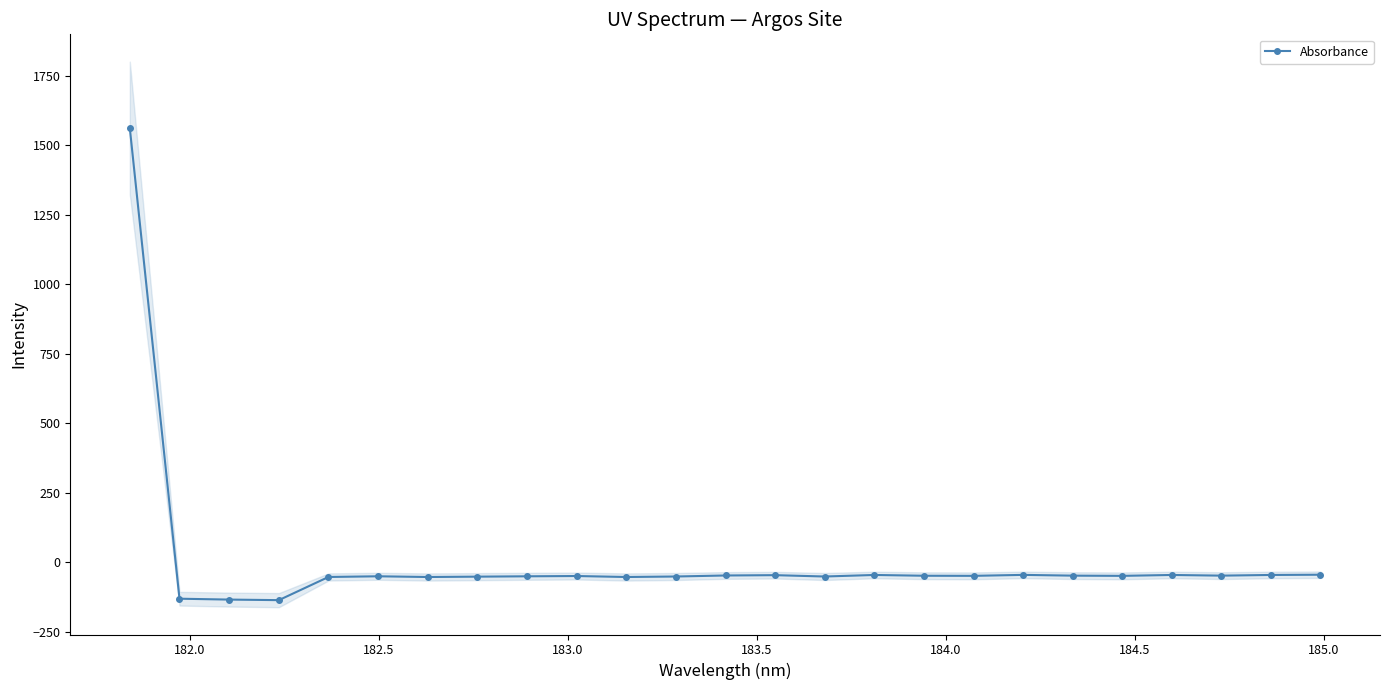

True or false: Absorbance has more than 0 points higher than both neighbors.

True